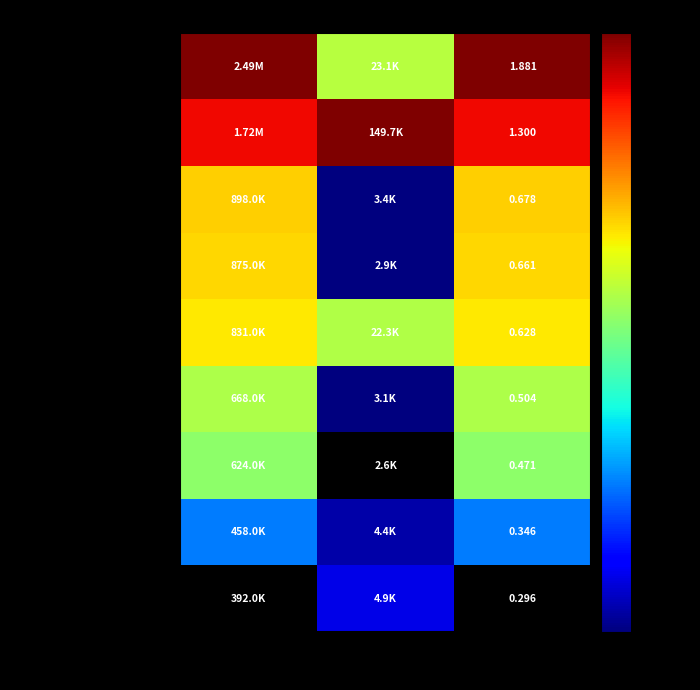

Between Shares and Value, which is larger?

Value